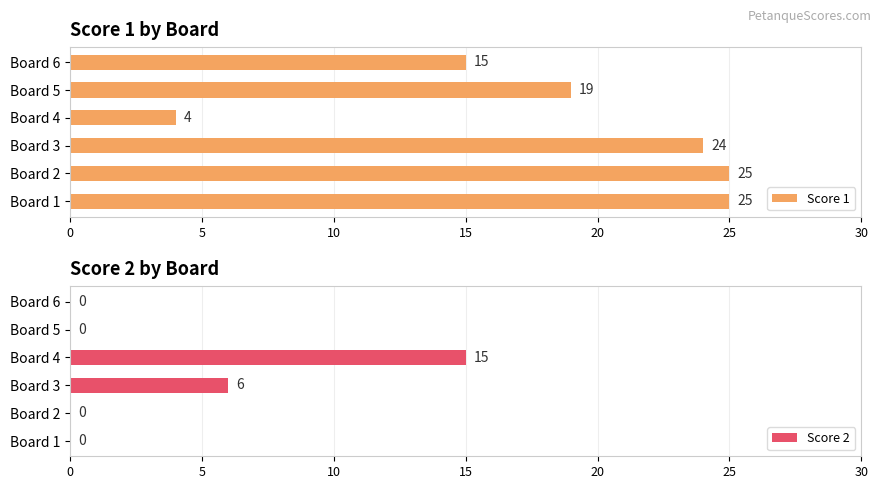

Reading left to right, list all the values displayed in this chart.

Score 1: 25	25	24	4	19	15
Score 2: 0	0	6	15	0	0